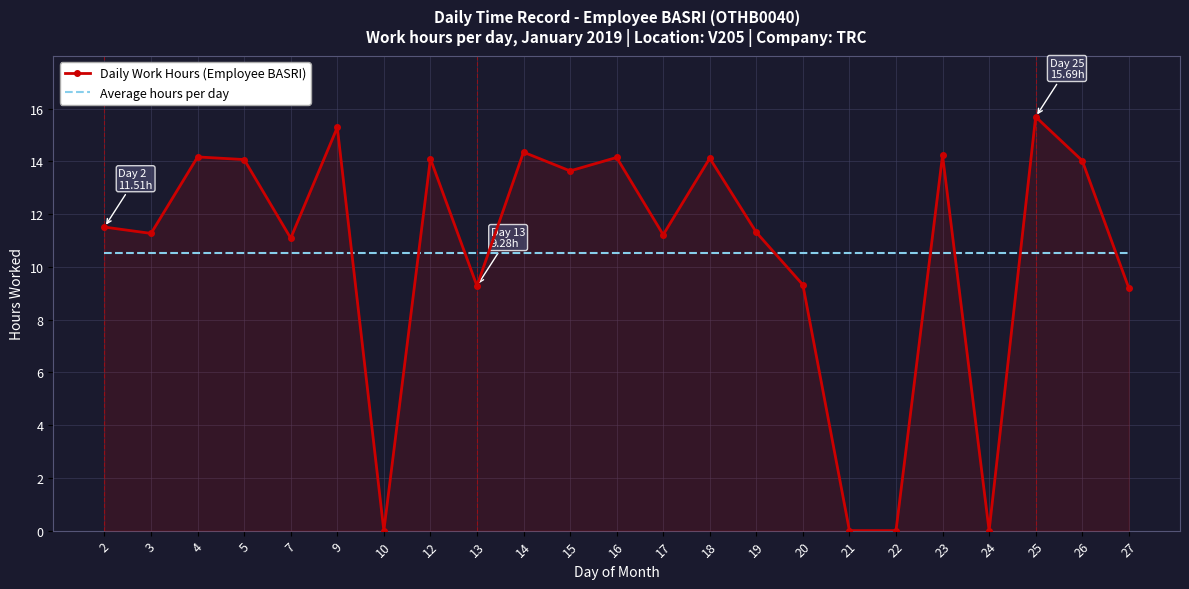

Rank the series by their maximum value, from highest to lowest.

Daily Work Hours (Employee BASRI), Average hours per day